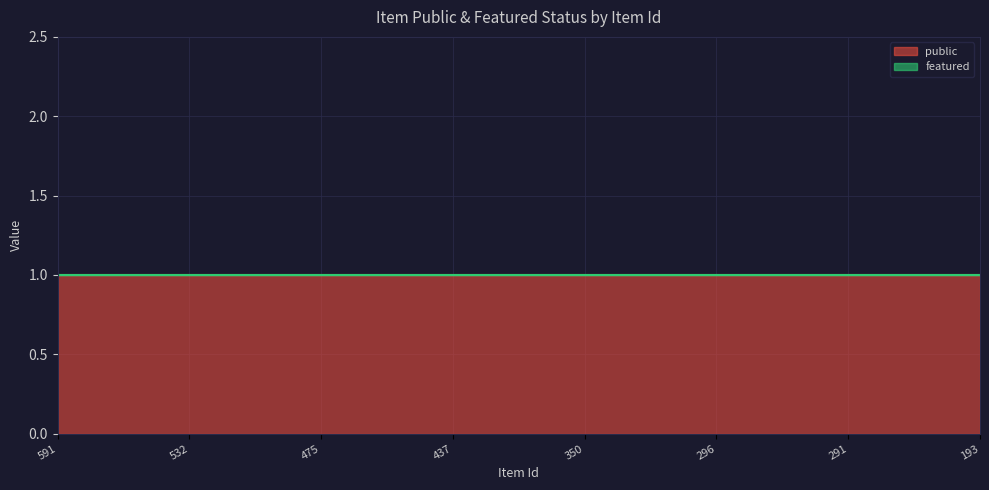

Where is public nearest to the value 1?

591